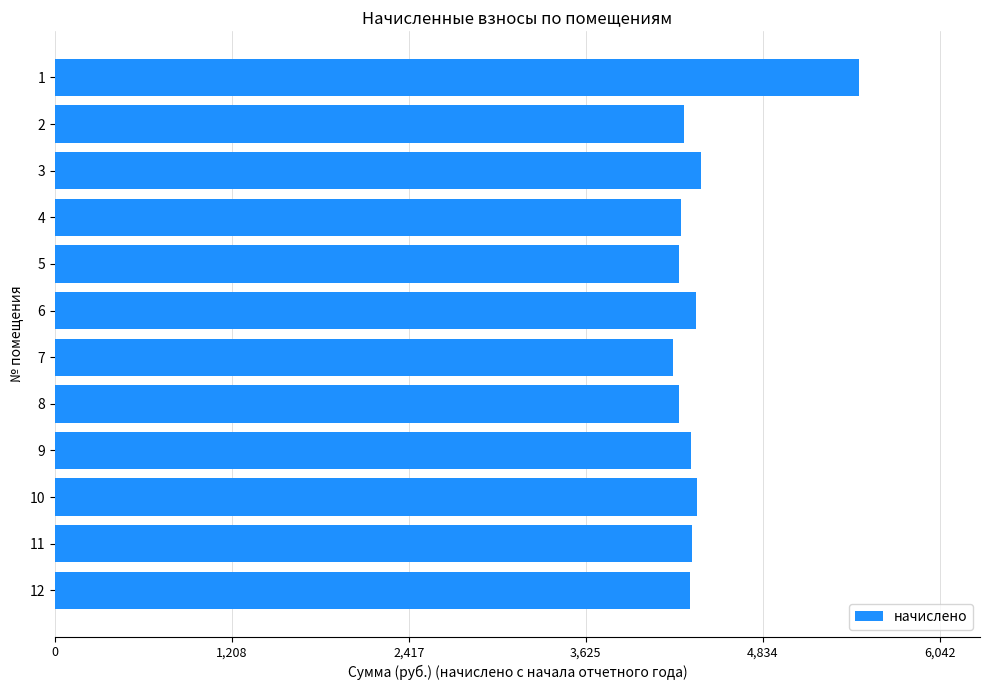

What is the maximum value shown in the chart?

5493.1